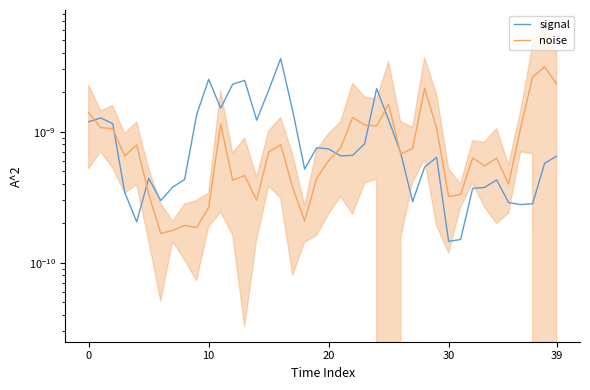

The value of noise at 6 is 0.0. True or false?

True